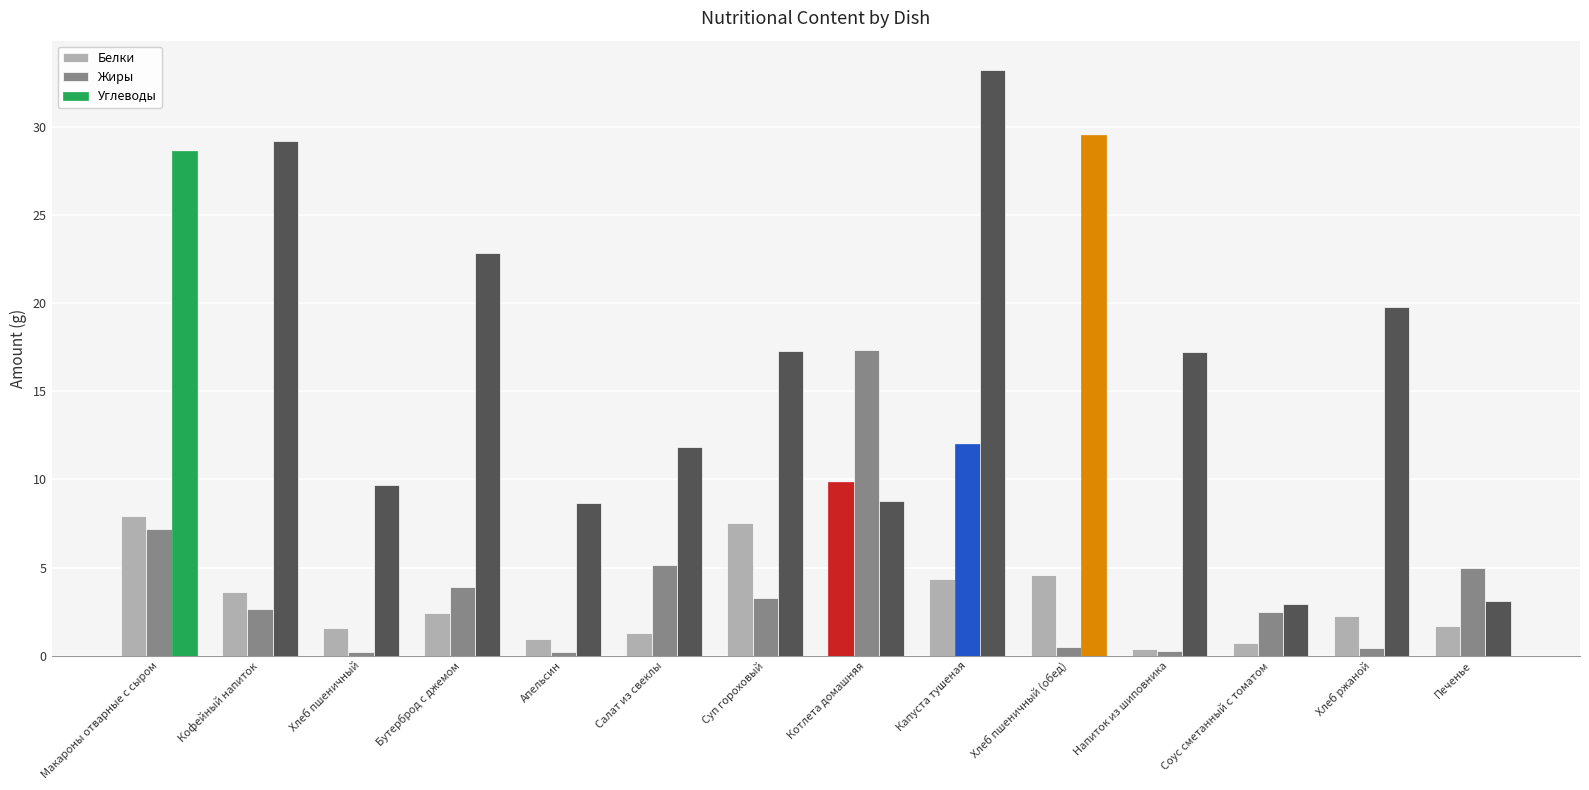

At Хлеб пшеничный (обед), list the series in order from smallest to largest.

Жиры, Белки, Углеводы